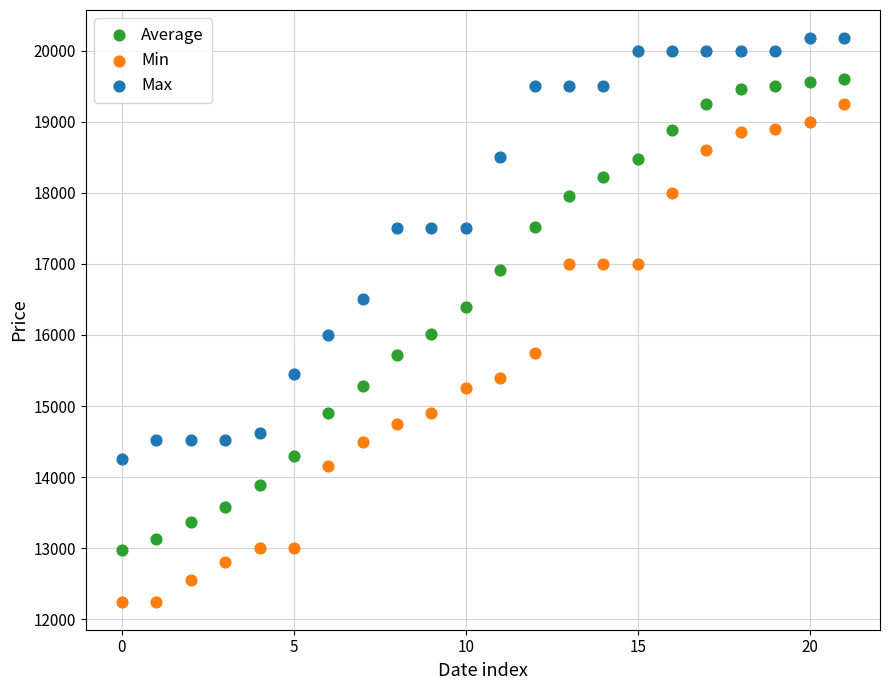

Which series reaches the maximum Y coordinate?

Max